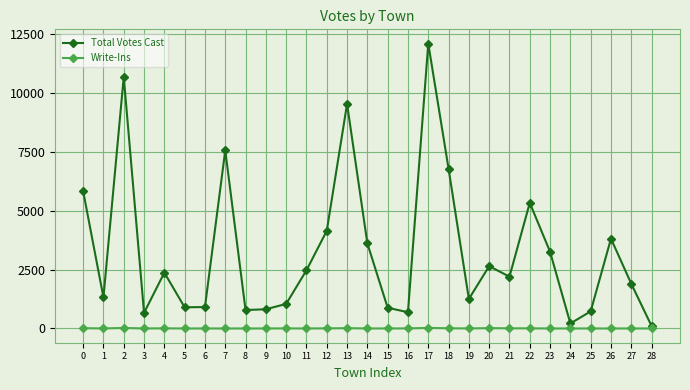

The value of Total Votes Cast at 14 is 1744. True or false?

False